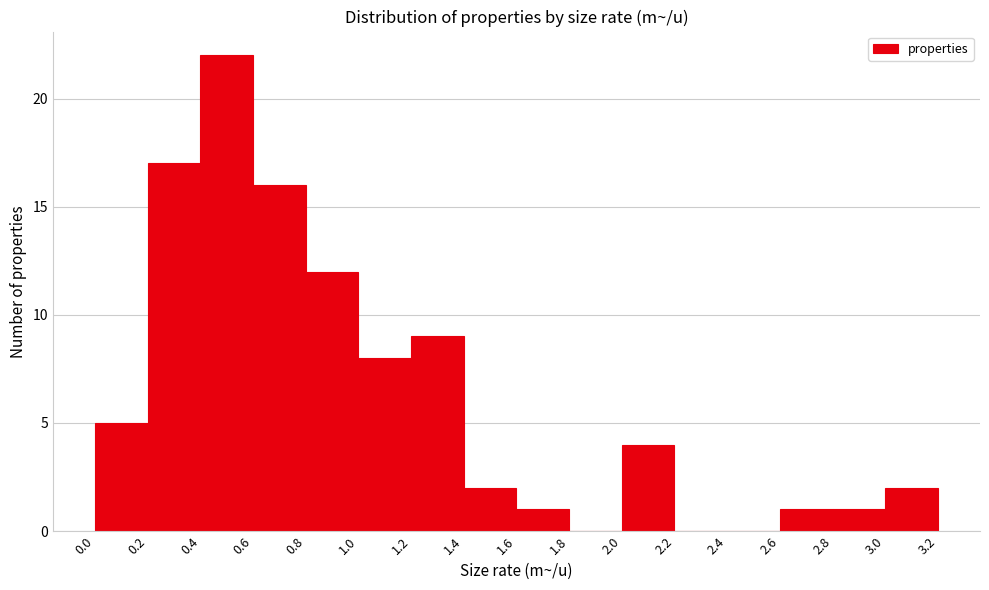

Reading left to right, list every bar in this chart as the range it spans on the x-axis followed by its height. The values are not printed on the chart, so give them approximately, as read against the axis.

0.0 to 0.2: 5
0.2 to 0.4: 17
0.4 to 0.6: 22
0.6 to 0.8: 16
0.8 to 1.0: 12
1.0 to 1.2: 8
1.2 to 1.4: 9
1.4 to 1.6: 2
1.6 to 1.8: 1
1.8 to 2.0: 0
2.0 to 2.2: 4
2.2 to 2.4: 0
2.4 to 2.6: 0
2.6 to 2.8: 1
2.8 to 3.0: 1
3.0 to 3.2: 2